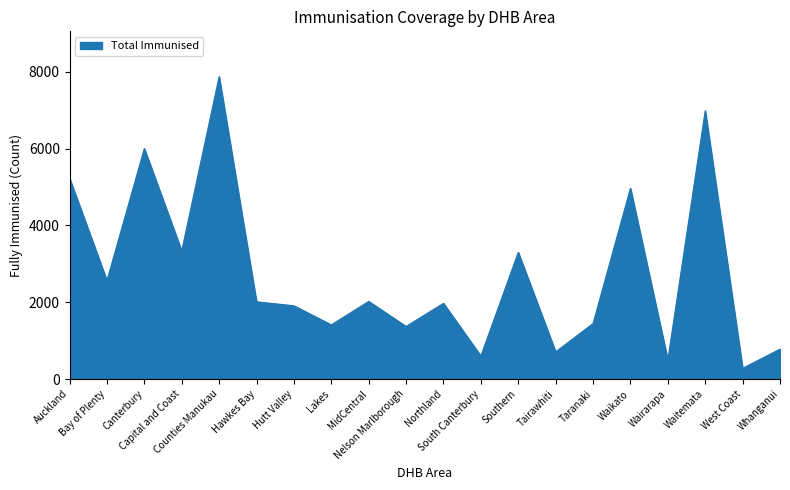

Does the chart have visible grid lines?

No